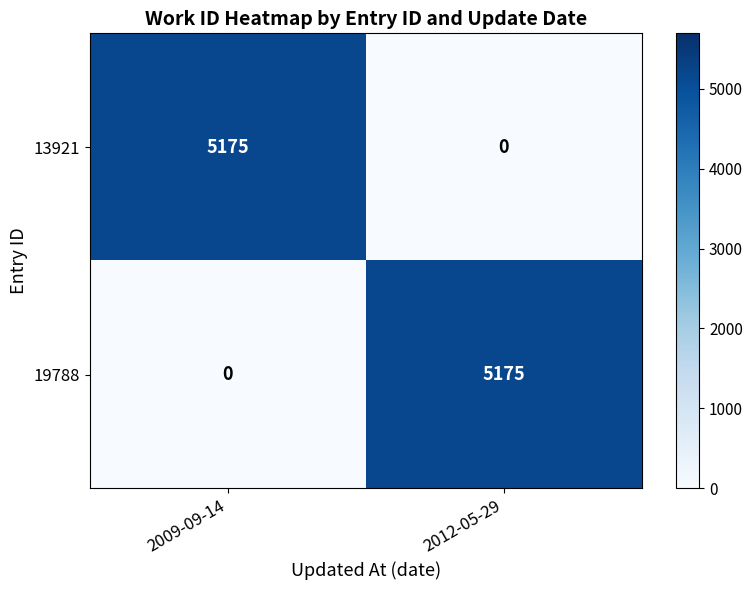

What is the total value across all series at 2009-09-14?

5175